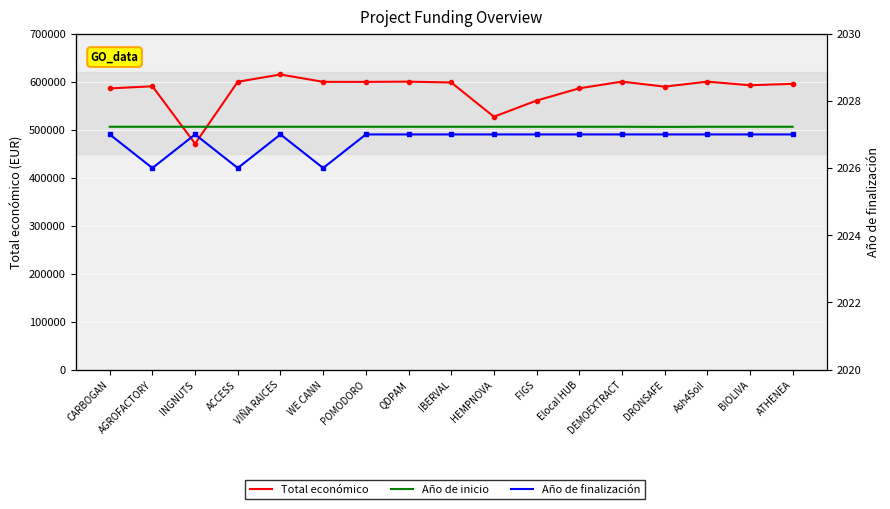

Reading right to left, transcribe all the data shown in this chart.

Total económico: ATHENEA=595436	BIOLIVA=592475	Ash4Soil=600000	DRONSAFE=589584	DEMOEXTRACT=600043	Elocal HUB=586120	FIGS=560529	HEMPNOVA=526962	IBERVAL=598303	QDPAM=599986	POMODORO=599540	WE CANN=599584	VIÑA RAICES=614907	ACCESS=599779	INGNUTS=470675	AGROFACTORY=590382	CARBOGAN=585914
Año de finalización: ATHENEA=2027	BIOLIVA=2027	Ash4Soil=2027	DRONSAFE=2027	DEMOEXTRACT=2027	Elocal HUB=2027	FIGS=2027	HEMPNOVA=2027	IBERVAL=2027	QDPAM=2027	POMODORO=2027	WE CANN=2026	VIÑA RAICES=2027	ACCESS=2026	INGNUTS=2027	AGROFACTORY=2026	CARBOGAN=2027
Año de inicio: ATHENEA=506000	BIOLIVA=506000	Ash4Soil=506000	DRONSAFE=505750	DEMOEXTRACT=506000	Elocal HUB=506000	FIGS=506000	HEMPNOVA=506000	IBERVAL=506000	QDPAM=506000	POMODORO=506000	WE CANN=506000	VIÑA RAICES=506000	ACCESS=506000	INGNUTS=506000	AGROFACTORY=506000	CARBOGAN=506000